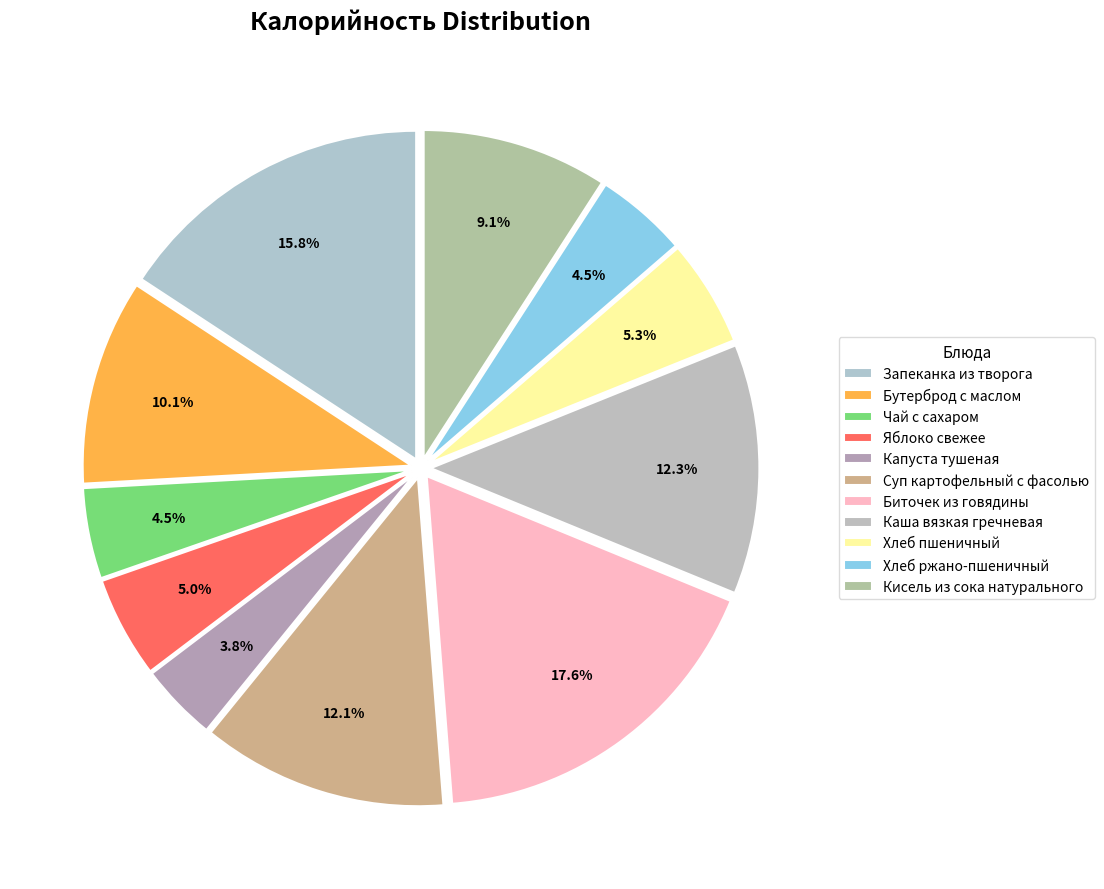

To the nearest percent, what is the average slice percentage?

9%